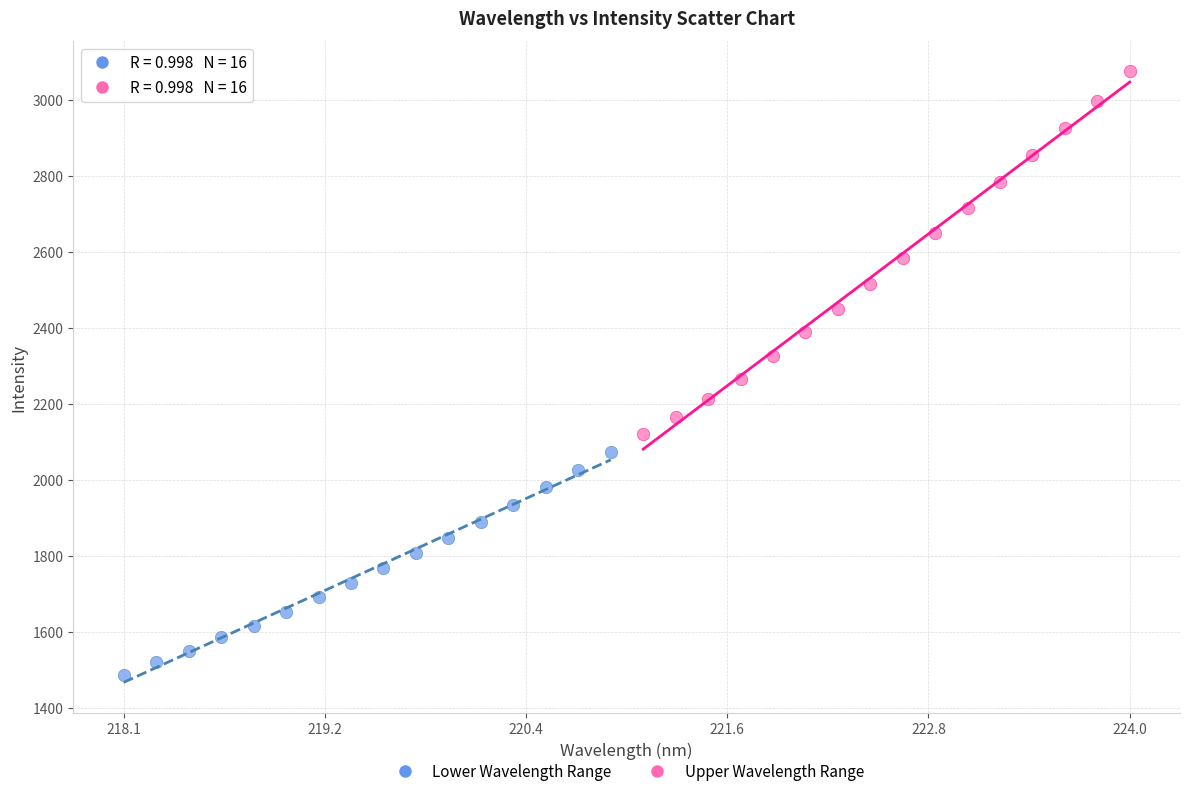

Which series reaches the minimum Y coordinate?

Lower Wavelength Range